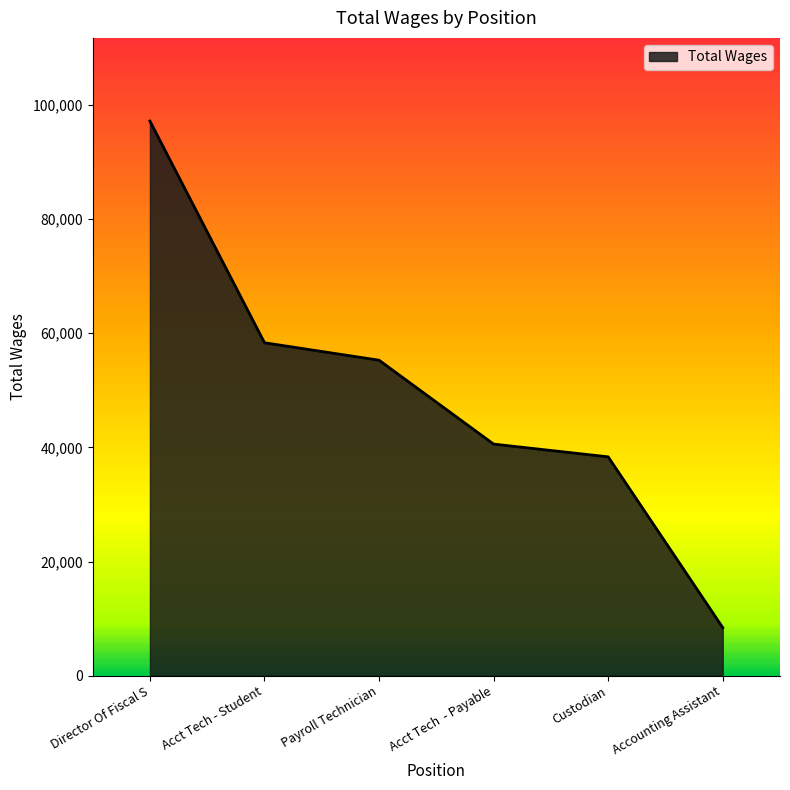

Count the number of categories in the chart.

6